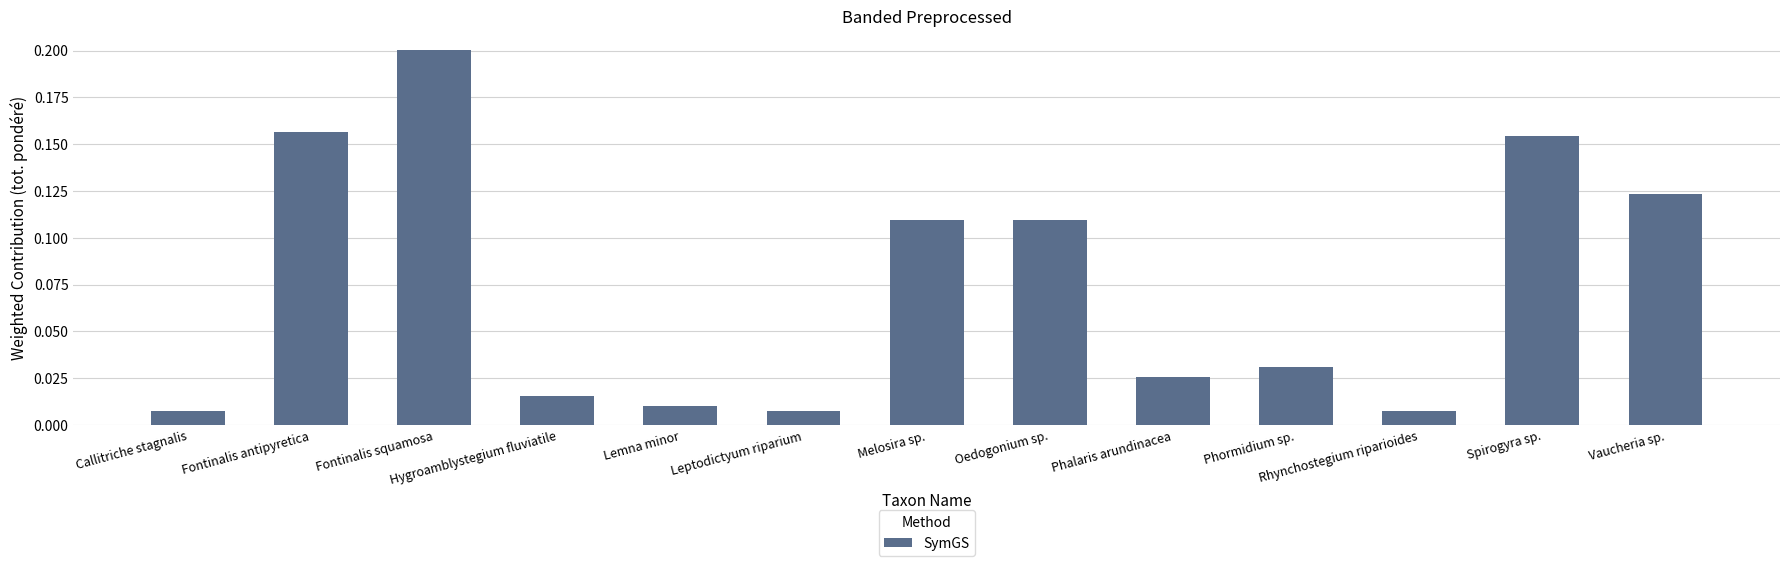

Which category has the highest value across all series?

Fontinalis squamosa